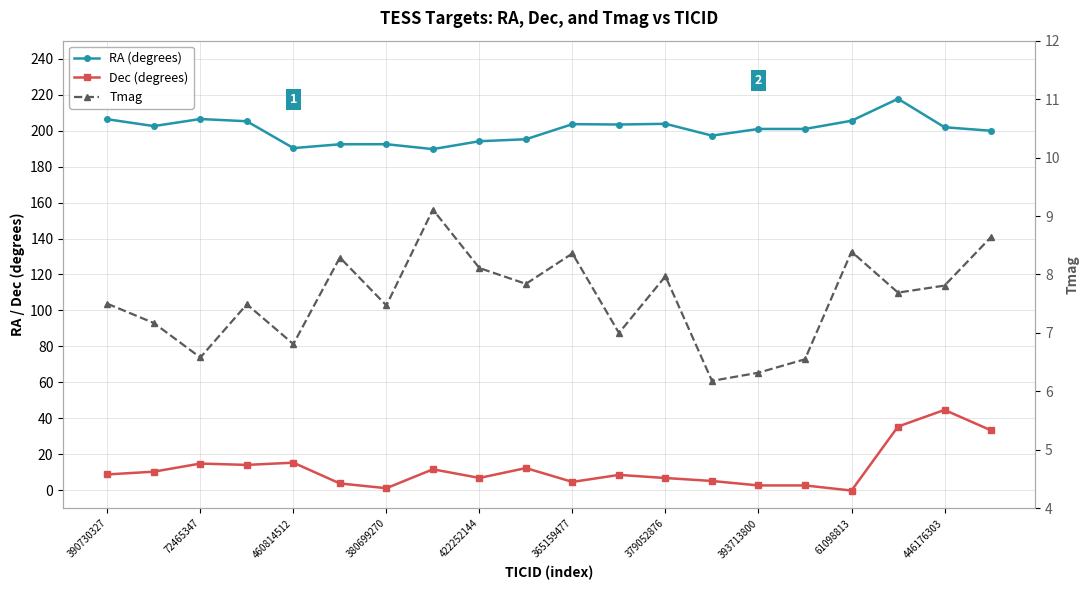

What position from the left is 19?

20